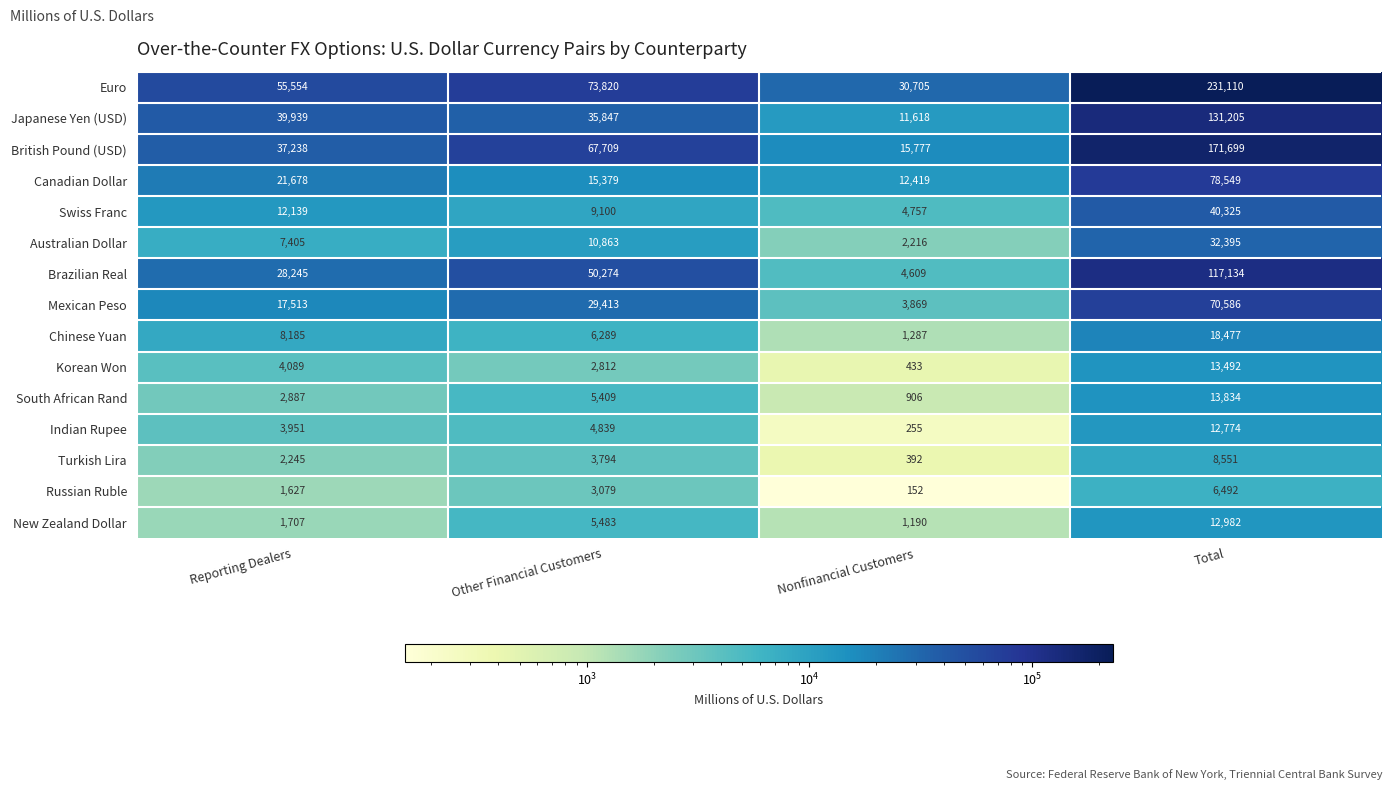

Count the number of categories in the chart.

4